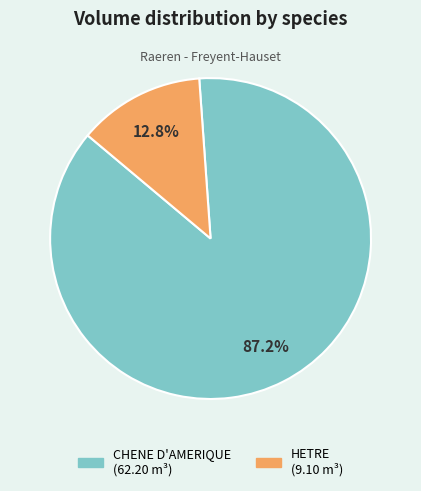

Rank the categories by value from highest to lowest.

CHENE D'AMERIQUE, HETRE